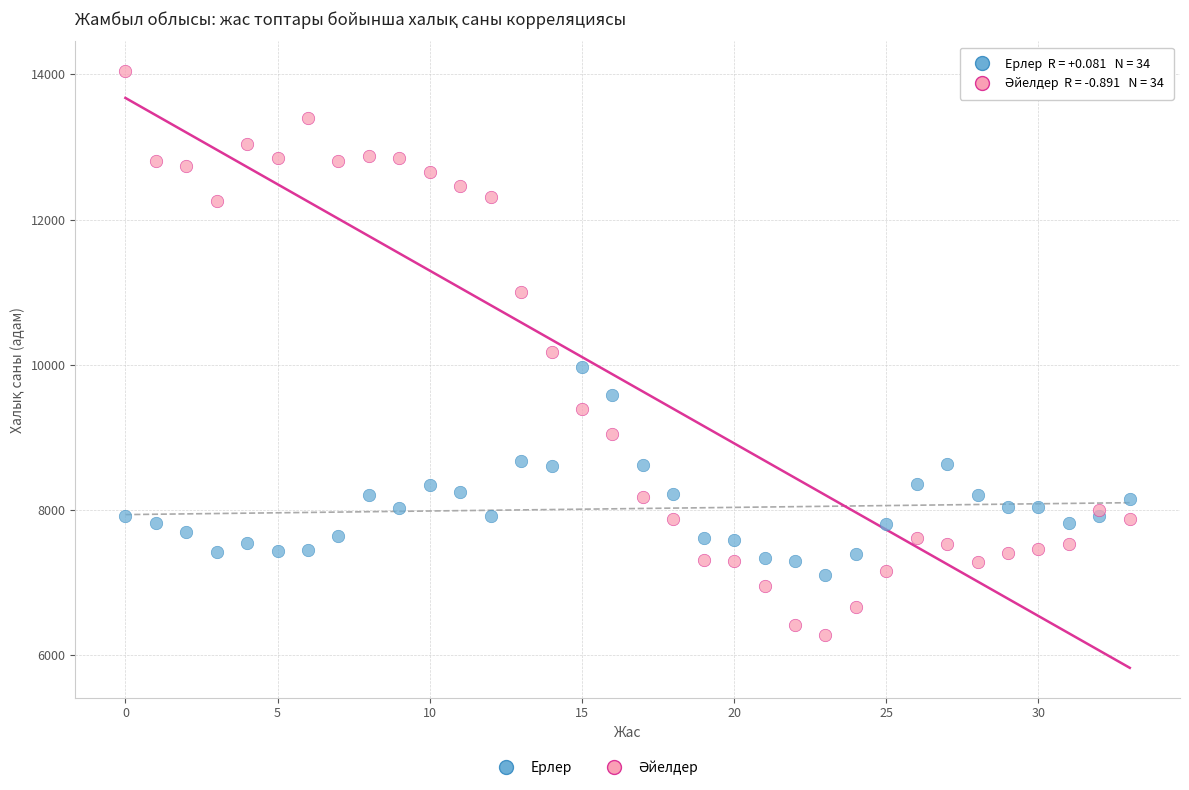

Across all data points, what is the range of Y values (max minus min)?

7759